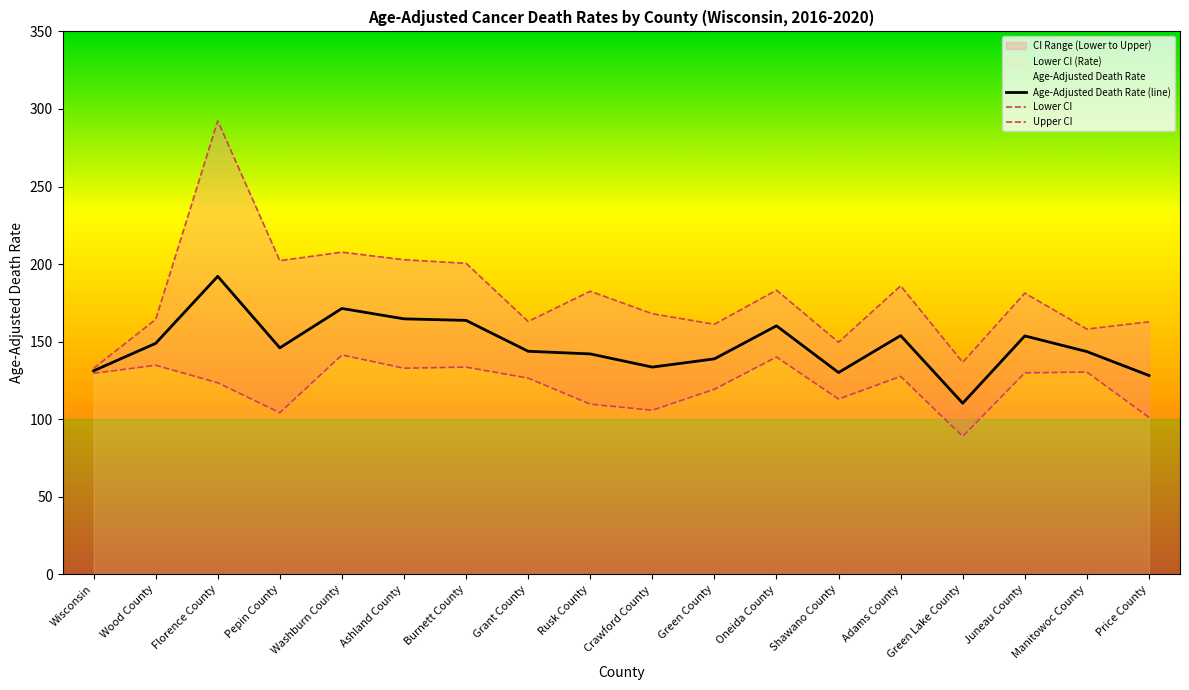

Is it true that Lower CI equals 141.4 at Washburn County?

True